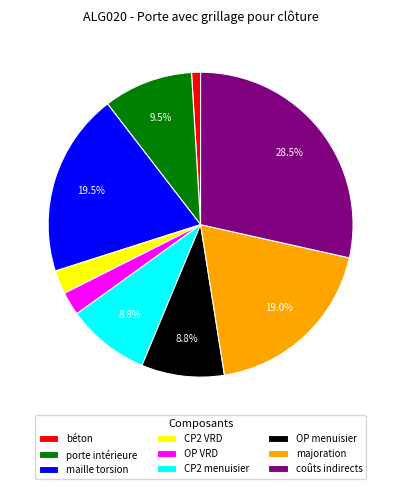

To the nearest percent, what is the difference between the largest and smallest slice percentages?

28%